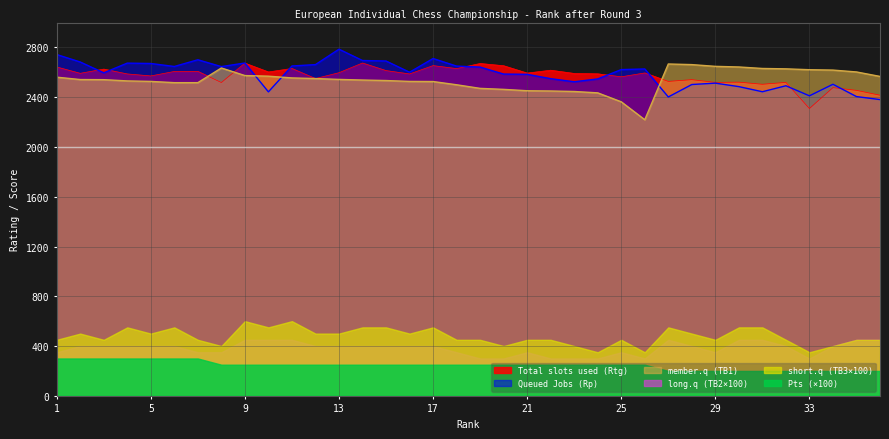

What is the highest value of the Total slots used (Rtg) series?

2675